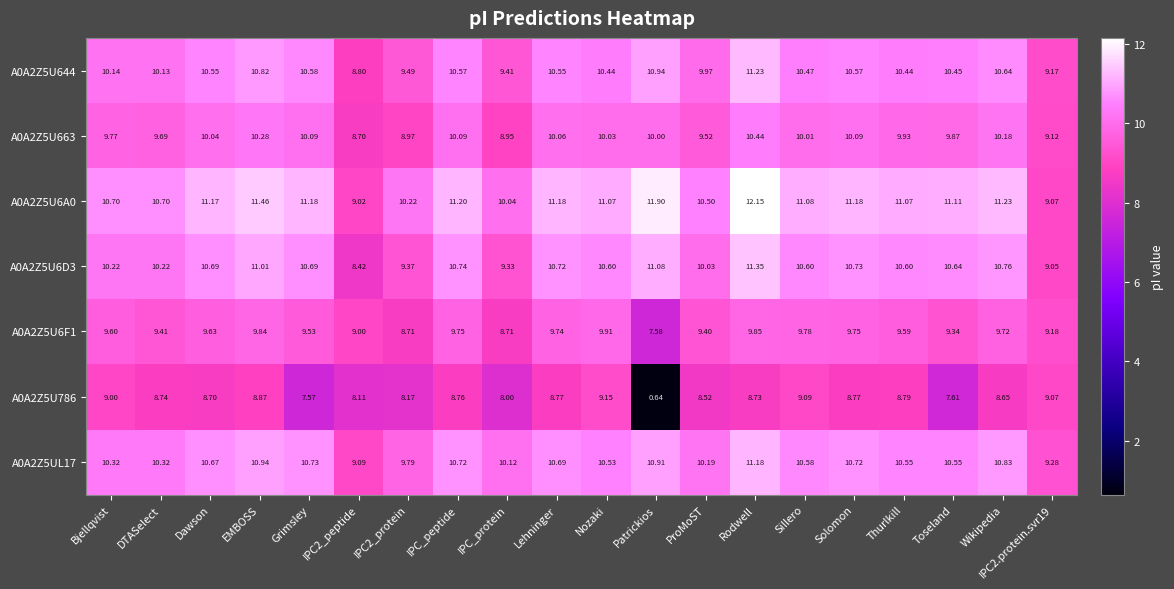

At which label does A0A2Z5U786 first exceed 8?

Bjellqvist